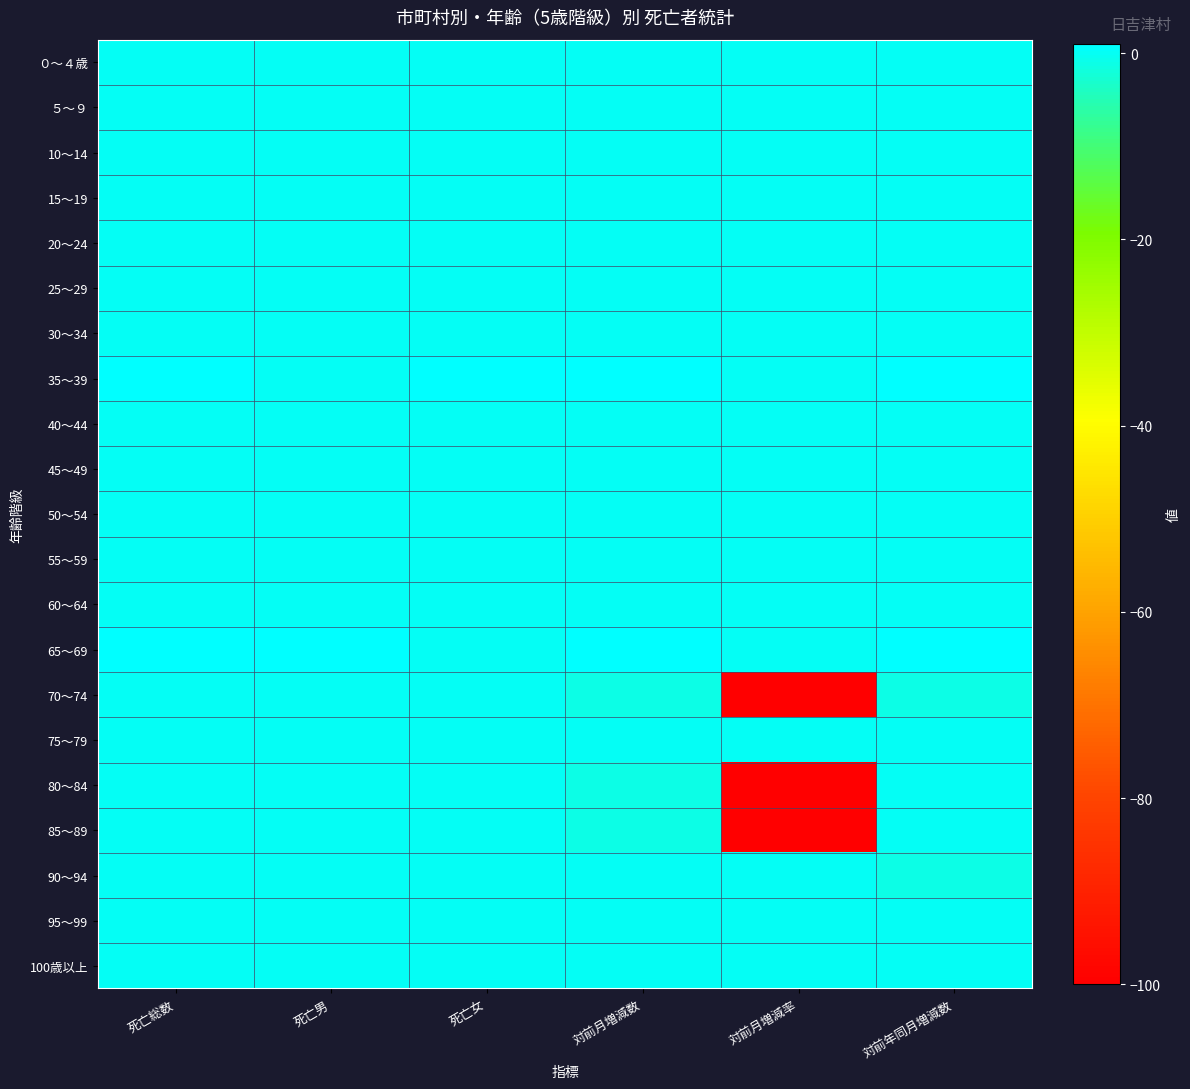

Reading right to left, list all the values displayed in this chart.

０～４歳: 対前年同月増減数=0	対前月増減率=0	対前月増減数=0	死亡女=0	死亡男=0	死亡総数=0
５～９: 対前年同月増減数=0	対前月増減率=0	対前月増減数=0	死亡女=0	死亡男=0	死亡総数=0
10～14: 対前年同月増減数=0	対前月増減率=0	対前月増減数=0	死亡女=0	死亡男=0	死亡総数=0
15～19: 対前年同月増減数=0	対前月増減率=0	対前月増減数=0	死亡女=0	死亡男=0	死亡総数=0
20～24: 対前年同月増減数=0	対前月増減率=0	対前月増減数=0	死亡女=0	死亡男=0	死亡総数=0
25～29: 対前年同月増減数=0	対前月増減率=0	対前月増減数=0	死亡女=0	死亡男=0	死亡総数=0
30～34: 対前年同月増減数=0	対前月増減率=0	対前月増減数=0	死亡女=0	死亡男=0	死亡総数=0
35～39: 対前年同月増減数=1	対前月増減率=0	対前月増減数=1	死亡女=1	死亡男=0	死亡総数=1
40～44: 対前年同月増減数=0	対前月増減率=0	対前月増減数=0	死亡女=0	死亡男=0	死亡総数=0
45～49: 対前年同月増減数=0	対前月増減率=0	対前月増減数=0	死亡女=0	死亡男=0	死亡総数=0
50～54: 対前年同月増減数=0	対前月増減率=0	対前月増減数=0	死亡女=0	死亡男=0	死亡総数=0
55～59: 対前年同月増減数=0	対前月増減率=0	対前月増減数=0	死亡女=0	死亡男=0	死亡総数=0
60～64: 対前年同月増減数=0	対前月増減率=0	対前月増減数=0	死亡女=0	死亡男=0	死亡総数=0
65～69: 対前年同月増減数=1	対前月増減率=0	対前月増減数=1	死亡女=0	死亡男=1	死亡総数=1
70～74: 対前年同月増減数=-1	対前月増減率=-100	対前月増減数=-1	死亡女=0	死亡男=0	死亡総数=0
75～79: 対前年同月増減数=0	対前月増減率=0	対前月増減数=0	死亡女=0	死亡男=0	死亡総数=0
80～84: 対前年同月増減数=0	対前月増減率=-100	対前月増減数=-1	死亡女=0	死亡男=0	死亡総数=0
85～89: 対前年同月増減数=0	対前月増減率=-100	対前月増減数=-1	死亡女=0	死亡男=0	死亡総数=0
90～94: 対前年同月増減数=-1	対前月増減率=0	対前月増減数=0	死亡女=0	死亡男=0	死亡総数=0
95～99: 対前年同月増減数=0	対前月増減率=0	対前月増減数=0	死亡女=0	死亡男=0	死亡総数=0
100歳以上: 対前年同月増減数=0	対前月増減率=0	対前月増減数=0	死亡女=0	死亡男=0	死亡総数=0